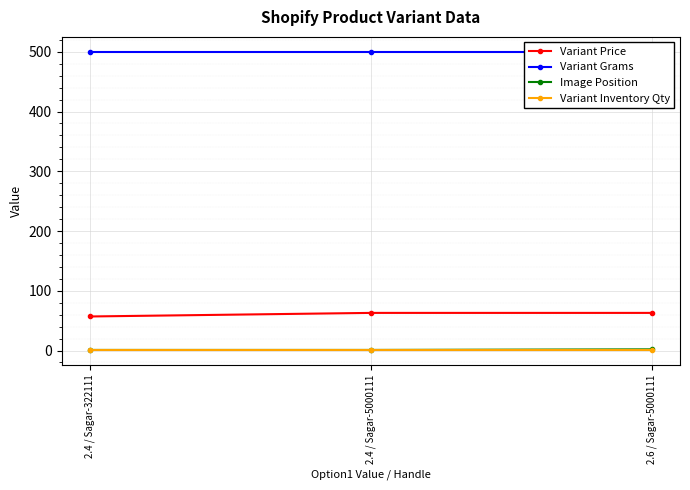

Reading left to right, what are all the values shown in this chart?

Variant Price: 57	63	63
Variant Grams: 500	500	500
Image Position: 1	1	2
Variant Inventory Qty: 1	1	1